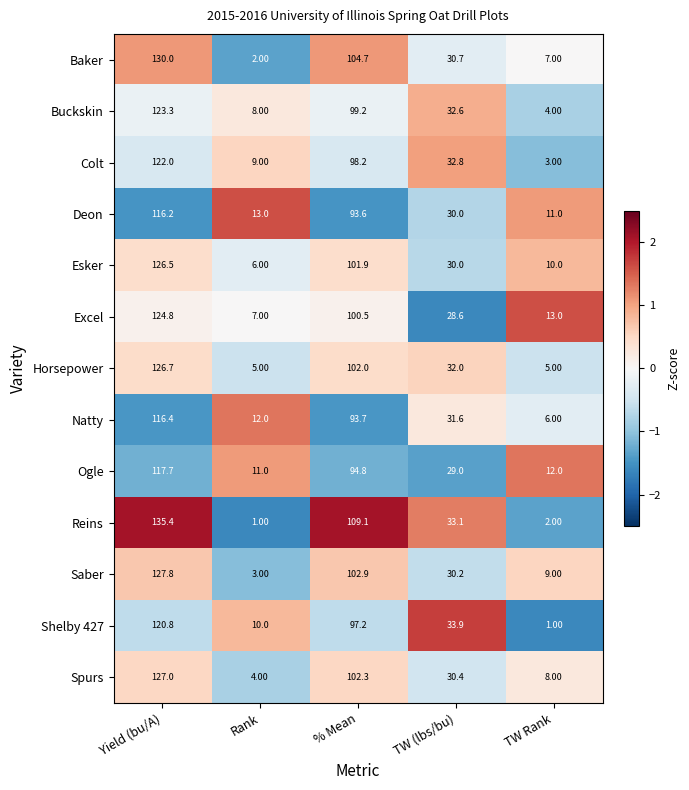

Count the number of data series in this chart.

13